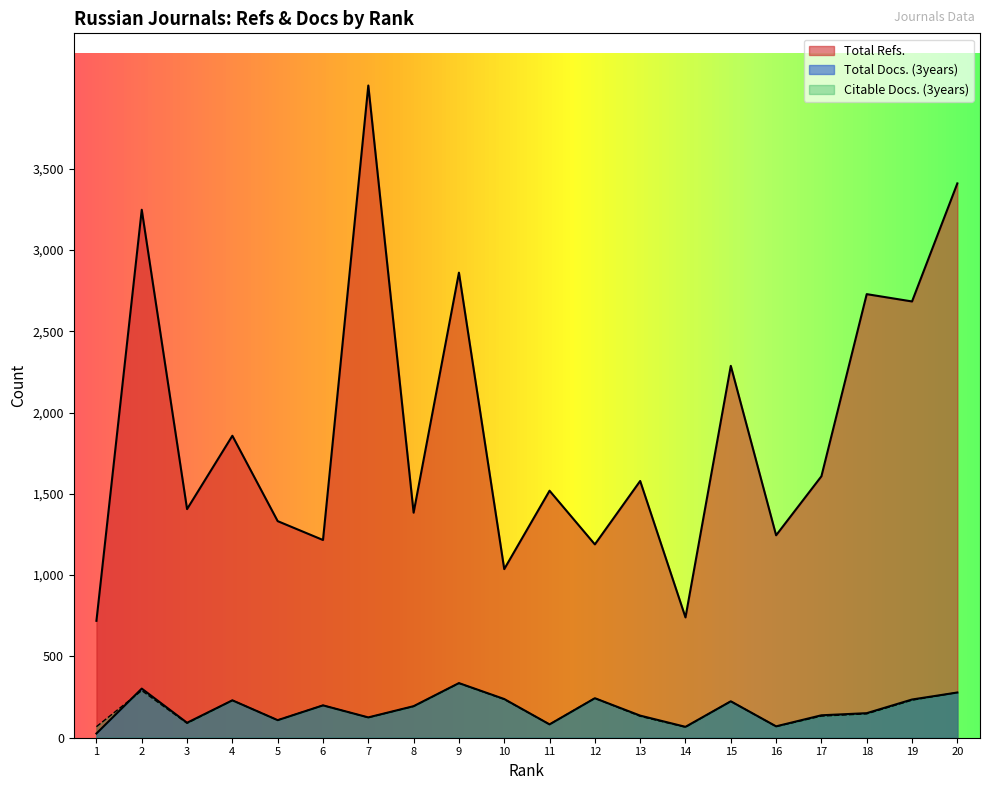

How many values in the Citable Docs. (3years) series are below 193?

10